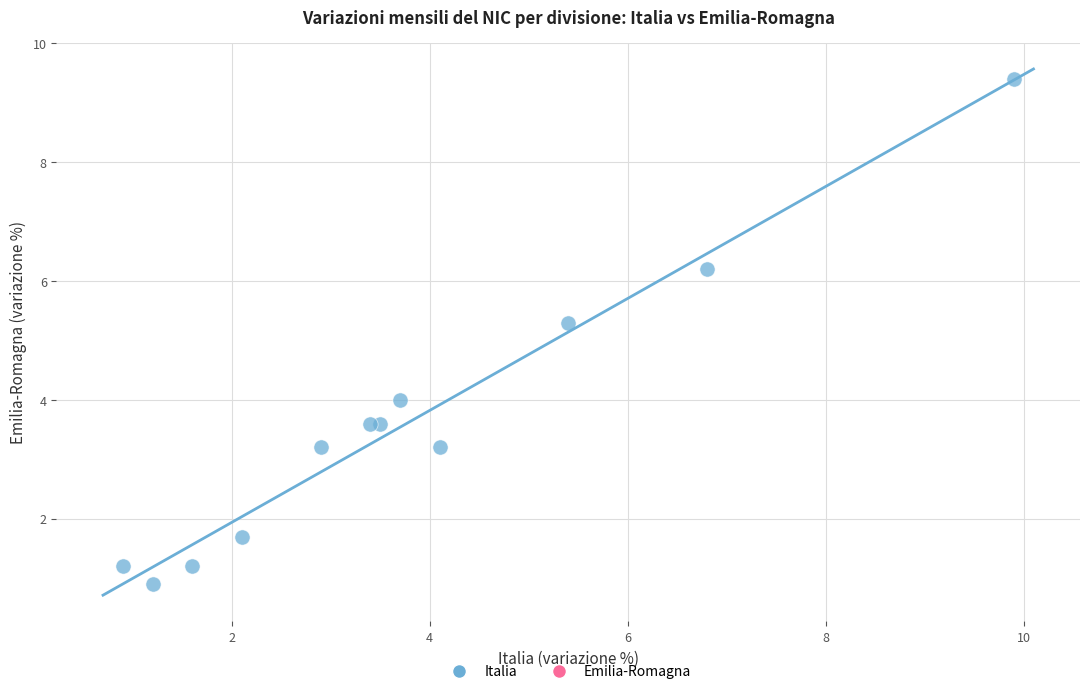

What Y value in the scatter plot is closest to 5?

5.3